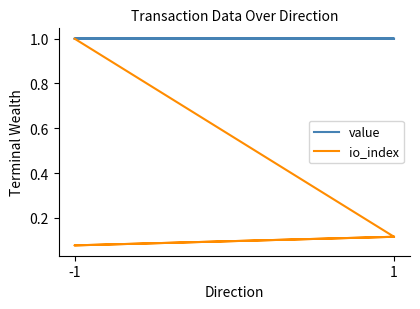

List the series in order of their peak value, lowest first.

io_index, value